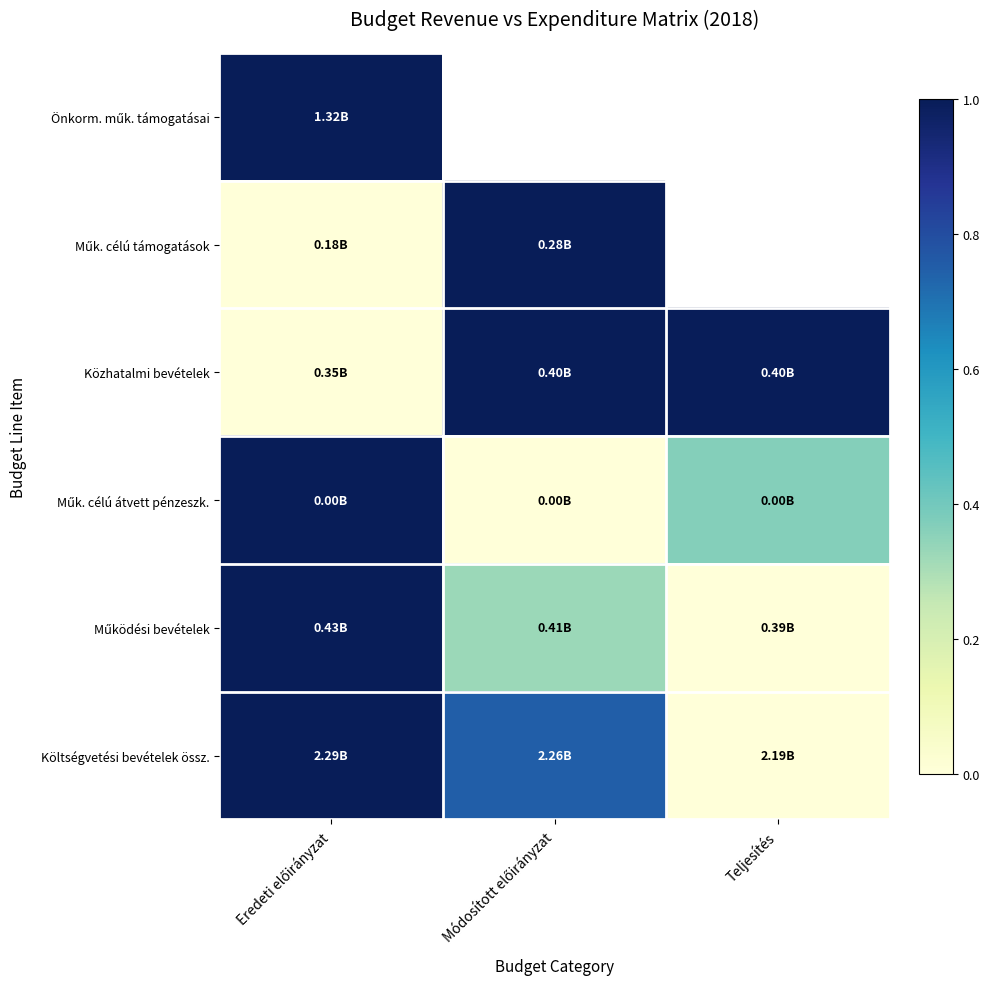

How many series are shown in this chart?

6